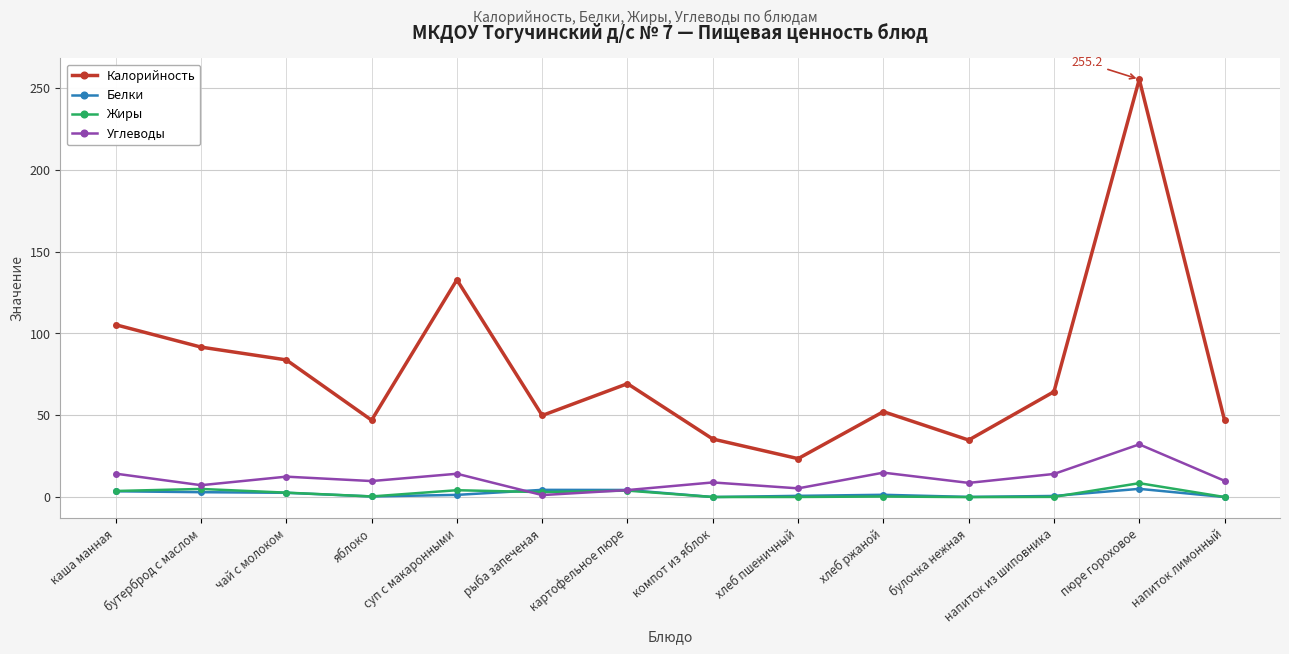

Which series has the largest total across all categories?

Калорийность